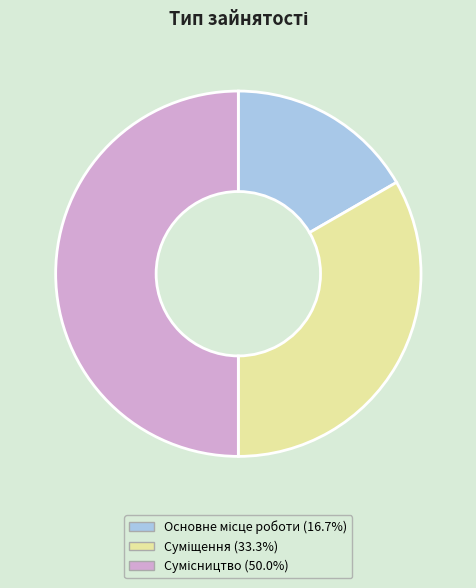

How many slices are in this pie chart?

3